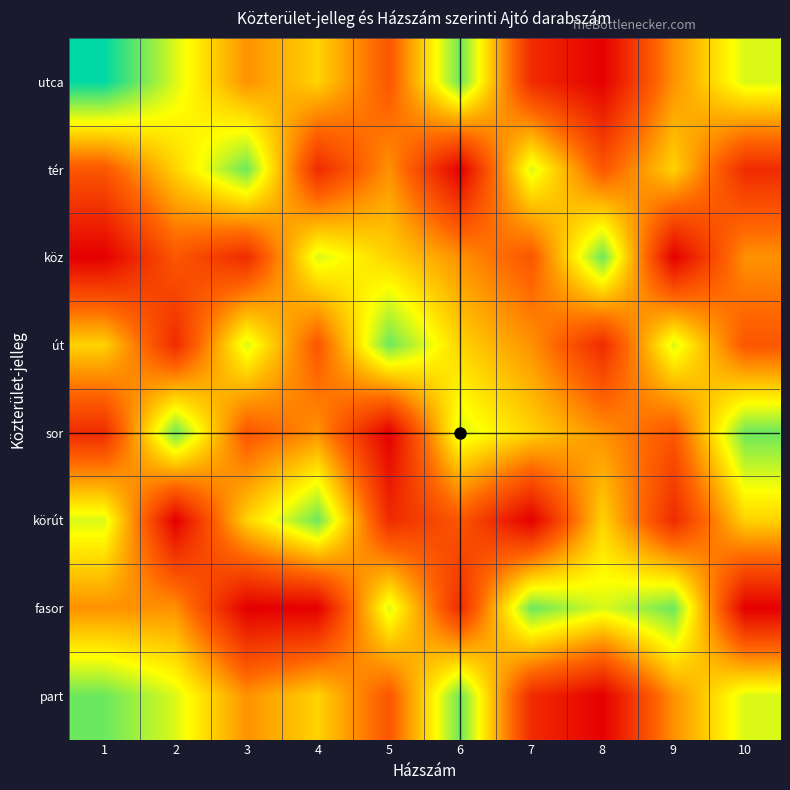

How many distinct data groups are displayed?

8